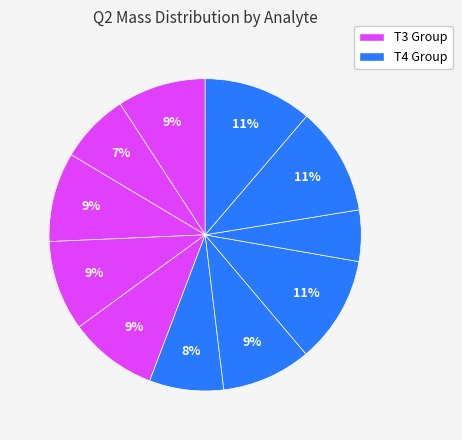

Count the number of slices in the pie.

11